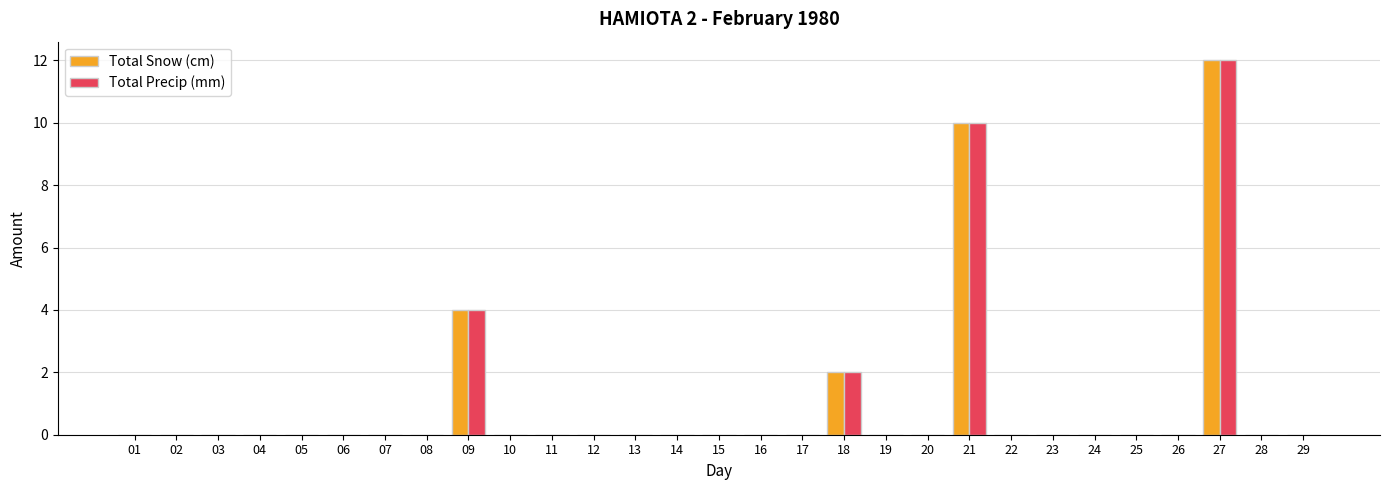

Is the value of Total Precip (mm) at 21 greater than the value of Total Snow (cm) at 29?

Yes